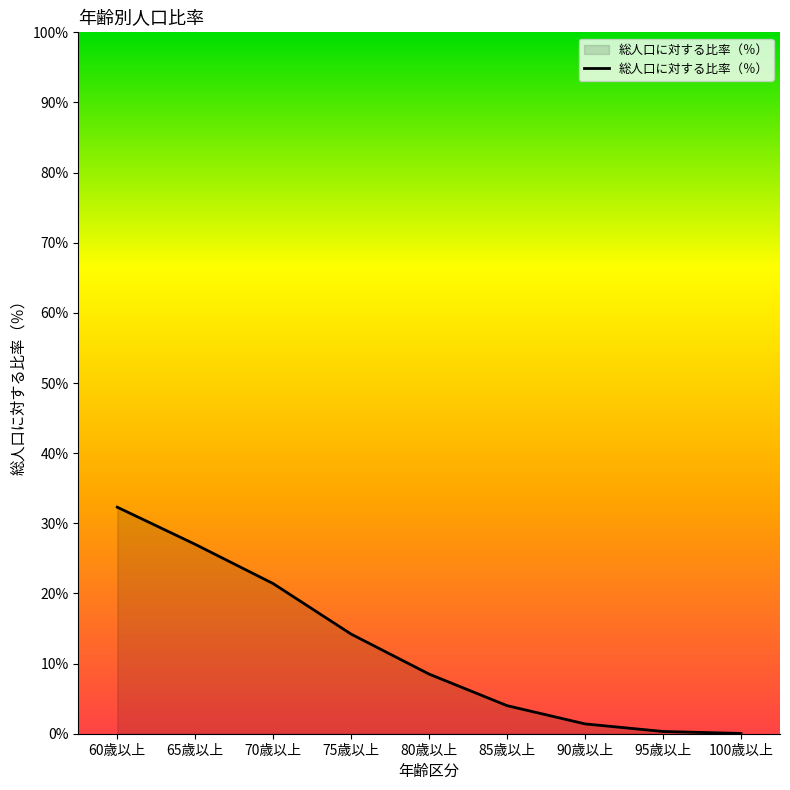

What is the maximum value shown in the chart?

32.3